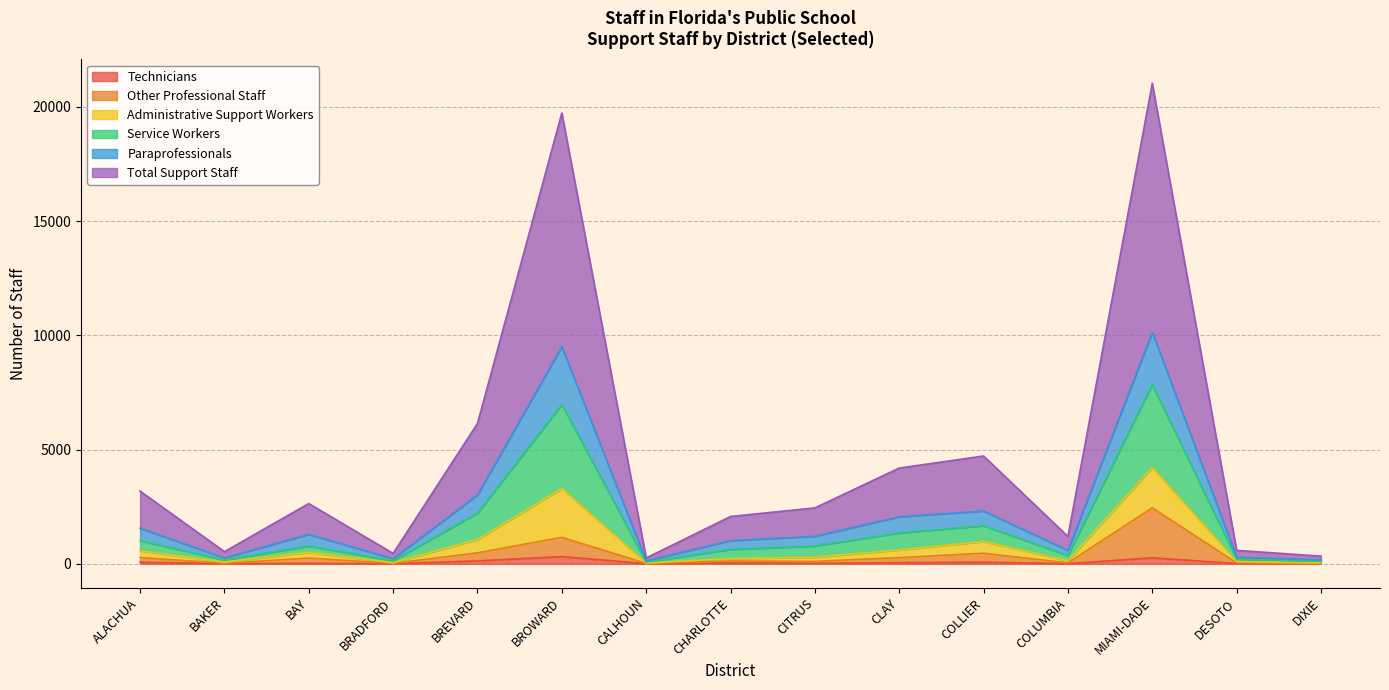

True or false: Other Professional Staff has more than 2 points higher than both neighbors.

True